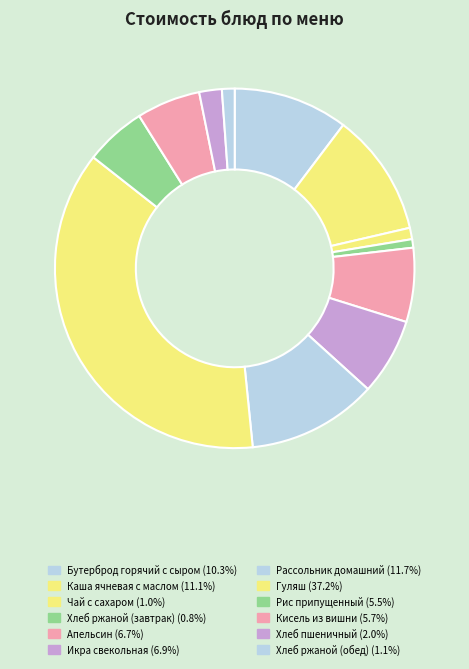

To the nearest percent, what percentage of the pie is Хлеб ржаной (обед)?

1%